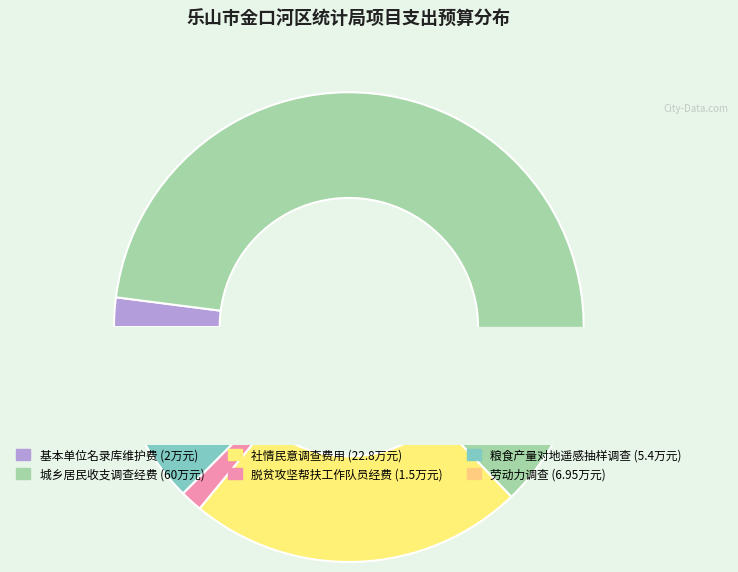

To the nearest percent, what is the difference between the 基本单位名录库维护费 and 社情民意调查费用 slice percentages?

21%